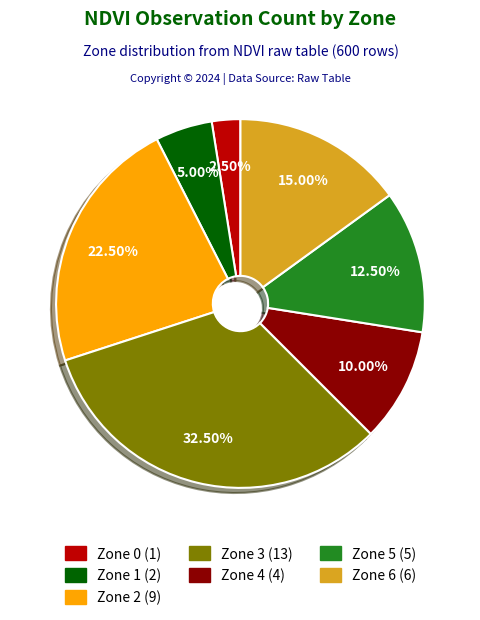

Which slice is the largest?

Zone 3